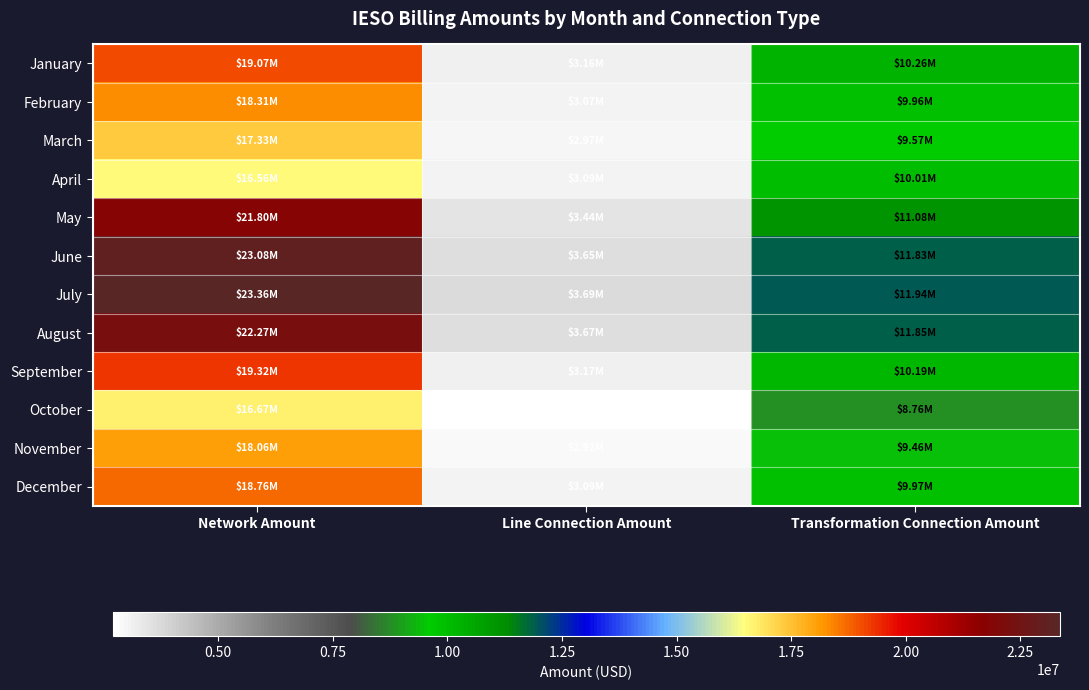

Reading left to right, extract all data points from this chart.

January: Network Amount=19070928.9	Line Connection Amount=3164253.0	Transformation Connection Amount=10261740.7
February: Network Amount=18311314.4	Line Connection Amount=3065771.3	Transformation Connection Amount=9957951.6
March: Network Amount=17325564.4	Line Connection Amount=2970208.6	Transformation Connection Amount=9571880.0
April: Network Amount=16555200.5	Line Connection Amount=3090457.1	Transformation Connection Amount=10007859.1
May: Network Amount=21804253.4	Line Connection Amount=3437902.2	Transformation Connection Amount=11079037.6
June: Network Amount=23079185.2	Line Connection Amount=3646107.5	Transformation Connection Amount=11834584.8
July: Network Amount=23362510.1	Line Connection Amount=3688989.9	Transformation Connection Amount=11943073.2
August: Network Amount=22267725.5	Line Connection Amount=3668947.9	Transformation Connection Amount=11852172.6
September: Network Amount=19323901.0	Line Connection Amount=3165434.8	Transformation Connection Amount=10193216.0
October: Network Amount=16672830.7	Line Connection Amount=2701758.4	Transformation Connection Amount=8758859.9
November: Network Amount=18059239.4	Line Connection Amount=2917604.8	Transformation Connection Amount=9464363.8
December: Network Amount=18755318.4	Line Connection Amount=3090177.2	Transformation Connection Amount=9965215.4